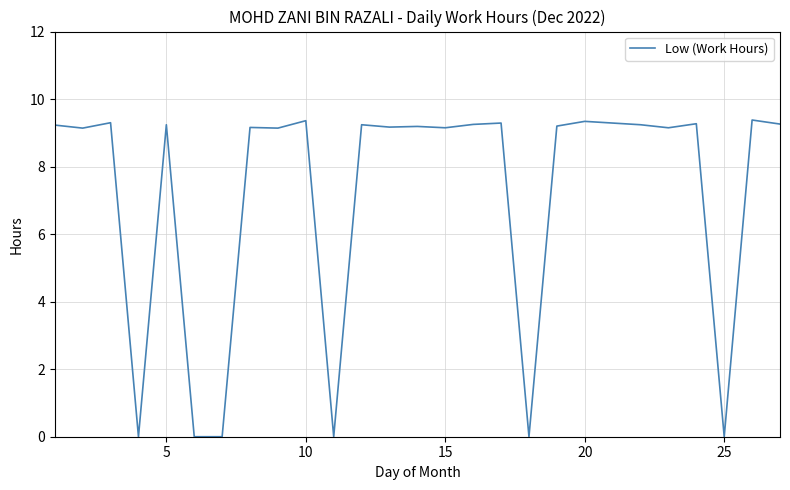

Count the number of values greater than 9.

21